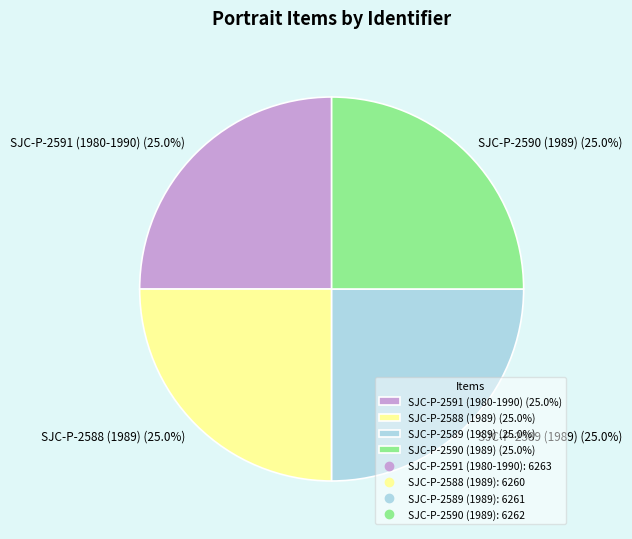

Count the number of slices in the pie.

4